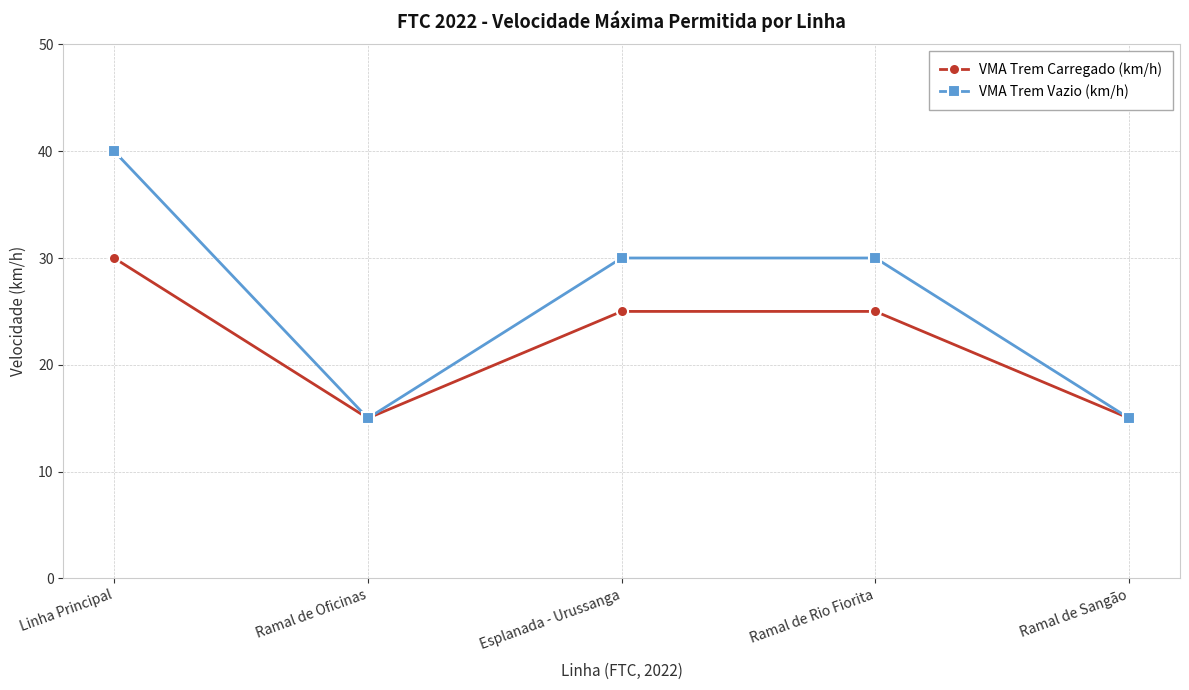

Is the value of VMA Trem Vazio (km/h) at Ramal de Rio Fiorita greater than the value of VMA Trem Carregado (km/h) at Esplanada - Urussanga?

Yes